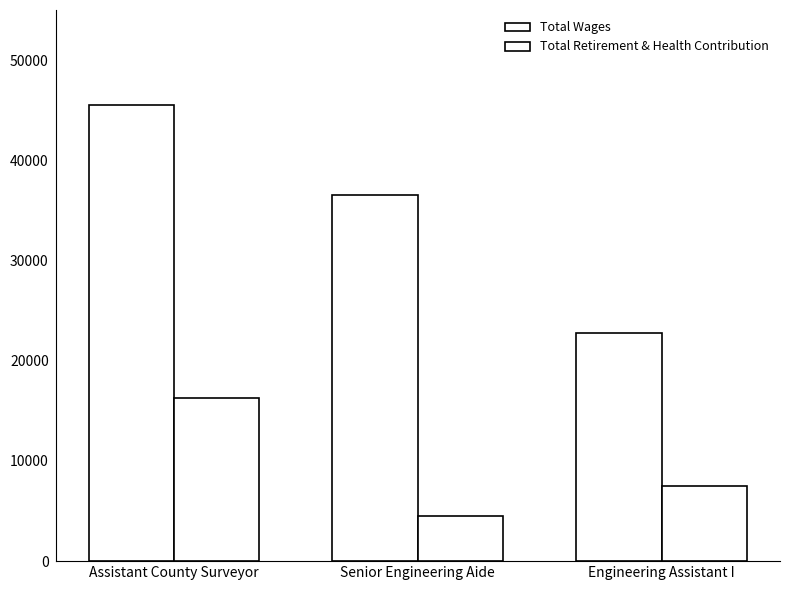

How many bars are there in total?

6